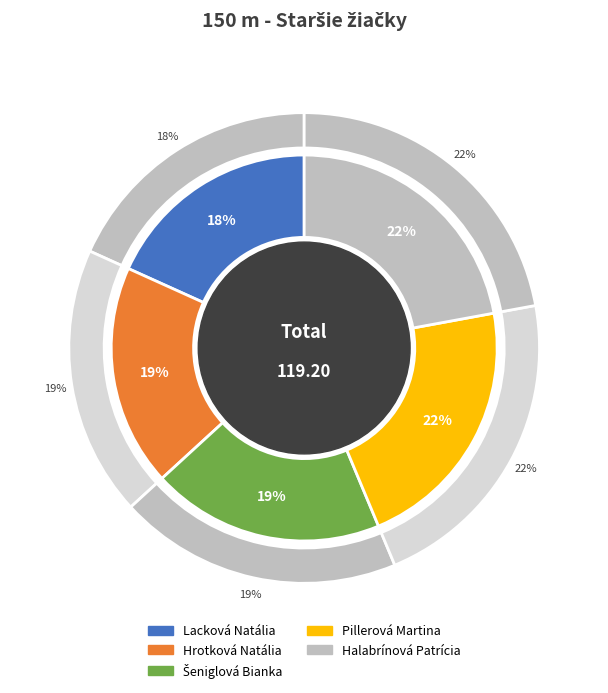

Is it true that Halabrínová Patrícia is 22% of the pie?

True